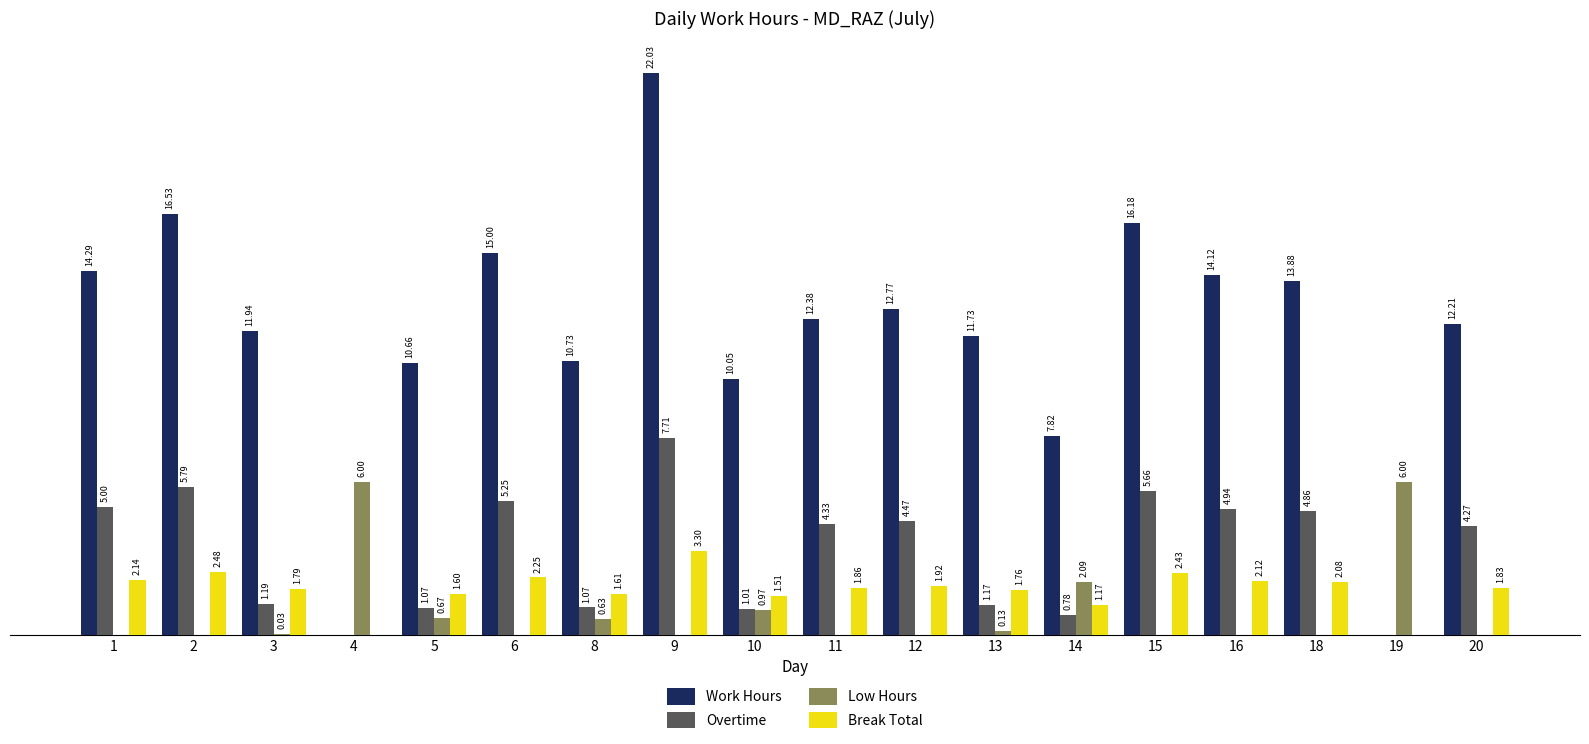

Which series changed the most between 11 and 20?

Work Hours